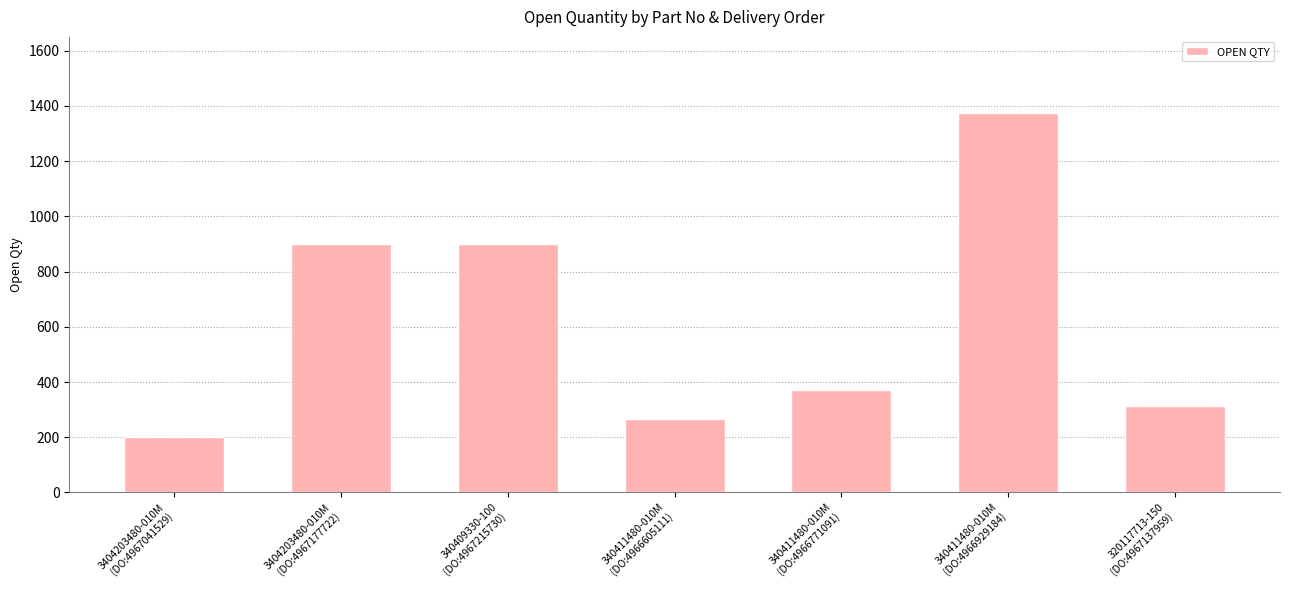

What is the difference between the second highest and second lowest values?

634